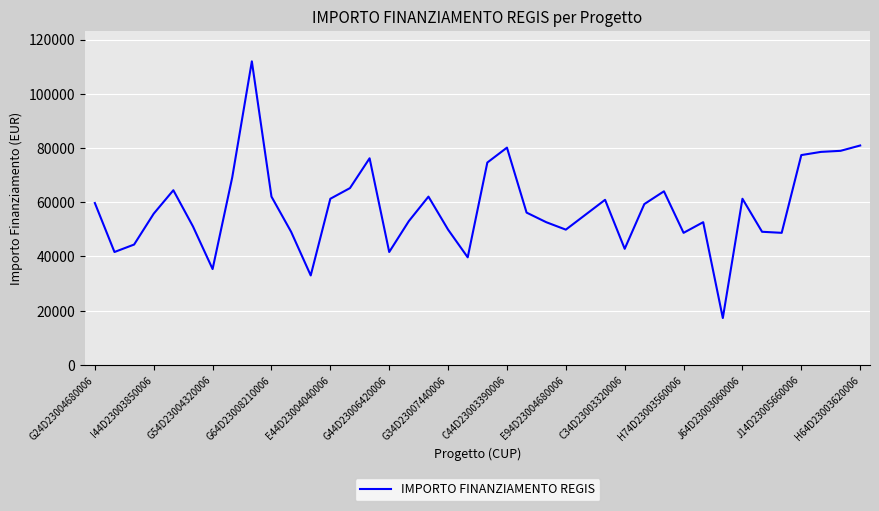

What is the minimum value shown in the chart?

17283.4